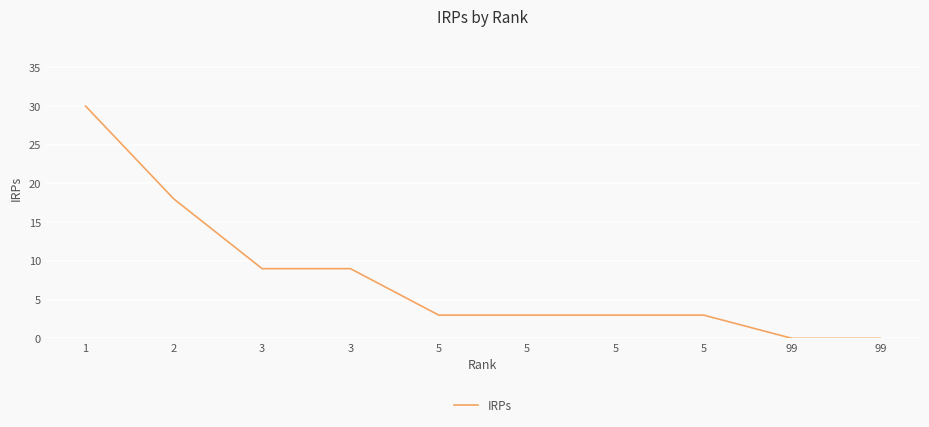

How many values are between 3 and 9?

6